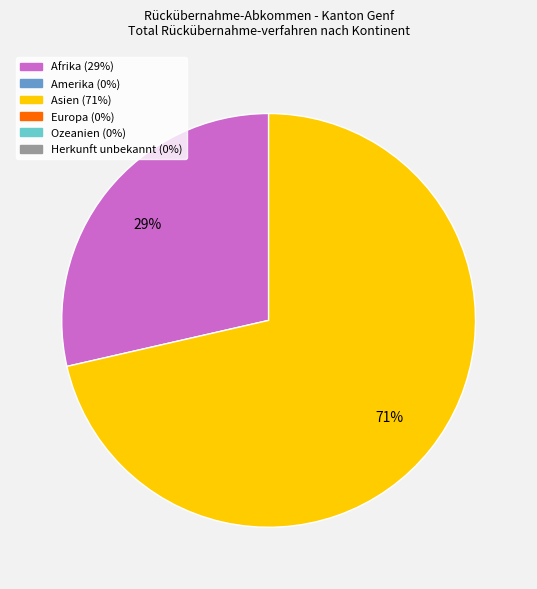

To the nearest percent, what is the average slice percentage?

50%